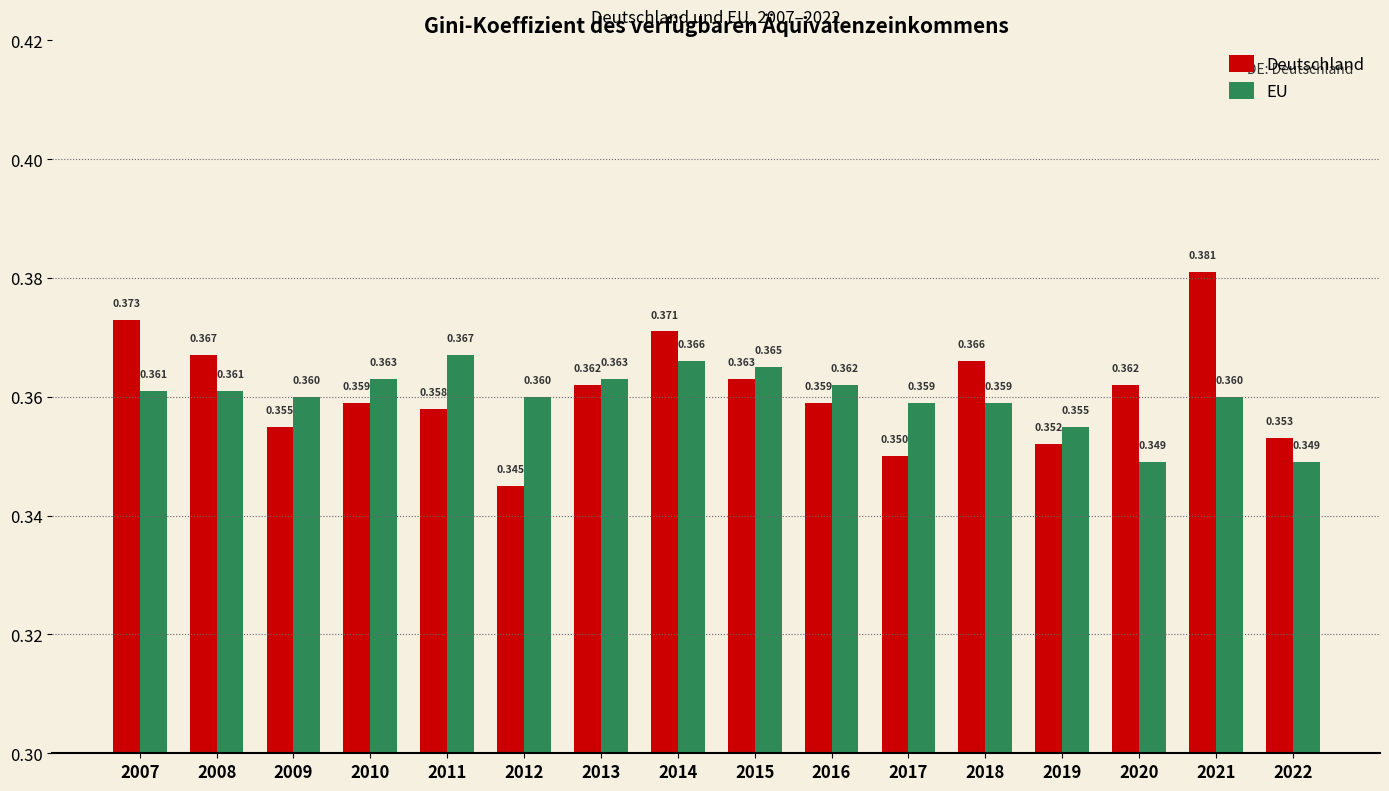

What is the sum of all Deutschland values?

5.8